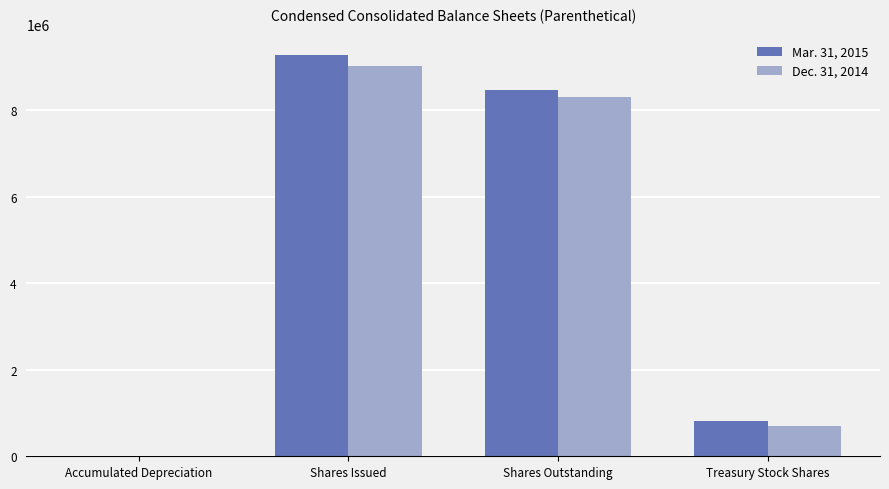

Reading right to left, what are all the values shown in this chart?

Mar. 31, 2015: Treasury Stock Shares=813181	Shares Outstanding=8467815	Shares Issued=9280996	Accumulated Depreciation=2847
Dec. 31, 2014: Treasury Stock Shares=701795	Shares Outstanding=8308460	Shares Issued=9010255	Accumulated Depreciation=2720